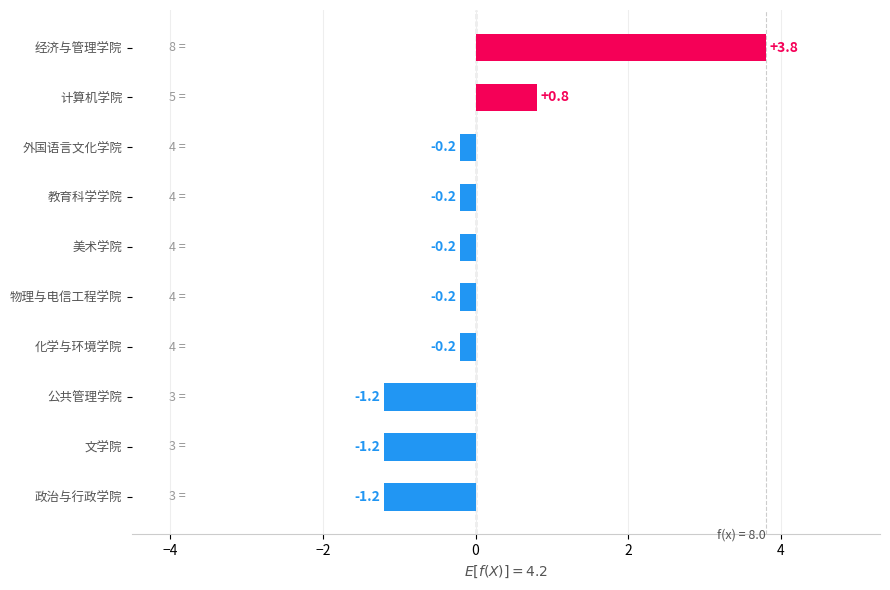

At which label is the value closest to 1?

计算机学院